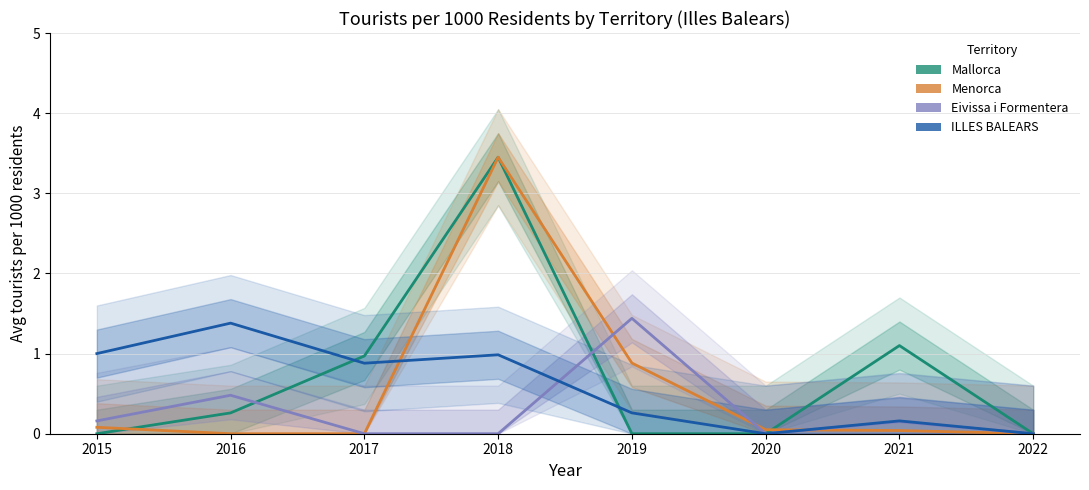

How many lines are shown in the chart?

4